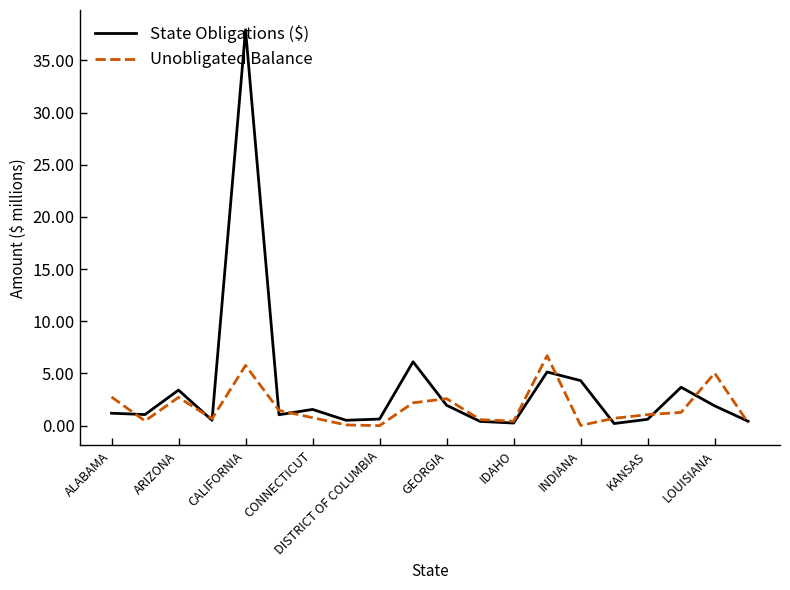

What is the maximum value shown in the chart?

37.9